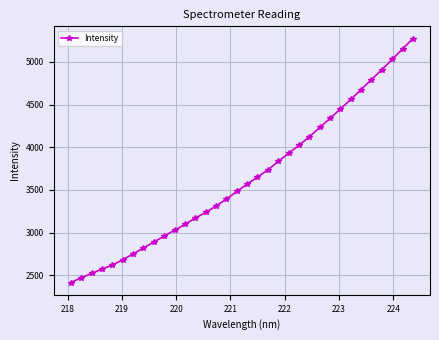

What is the minimum value shown in the chart?

2414.1